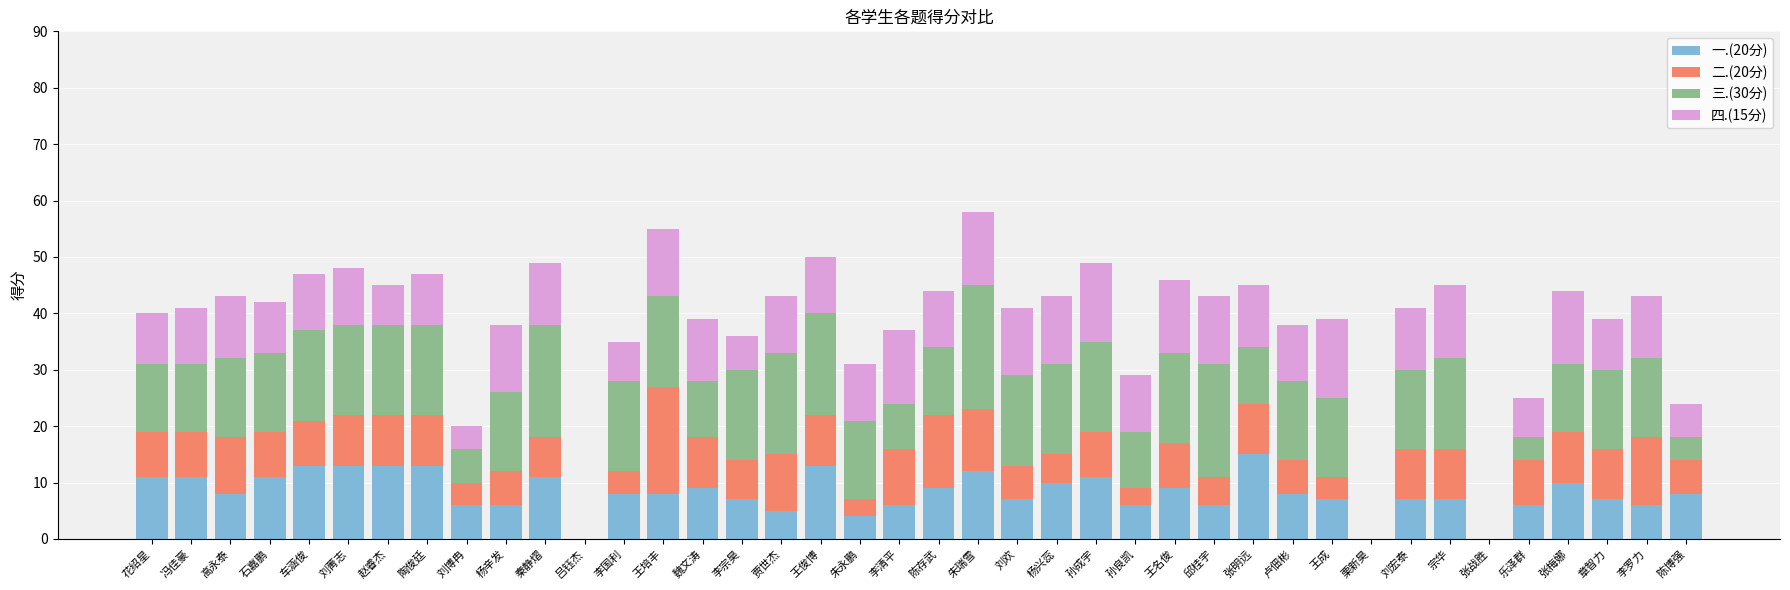

The value of 一.(20分) at 李清平 is 6. True or false?

True